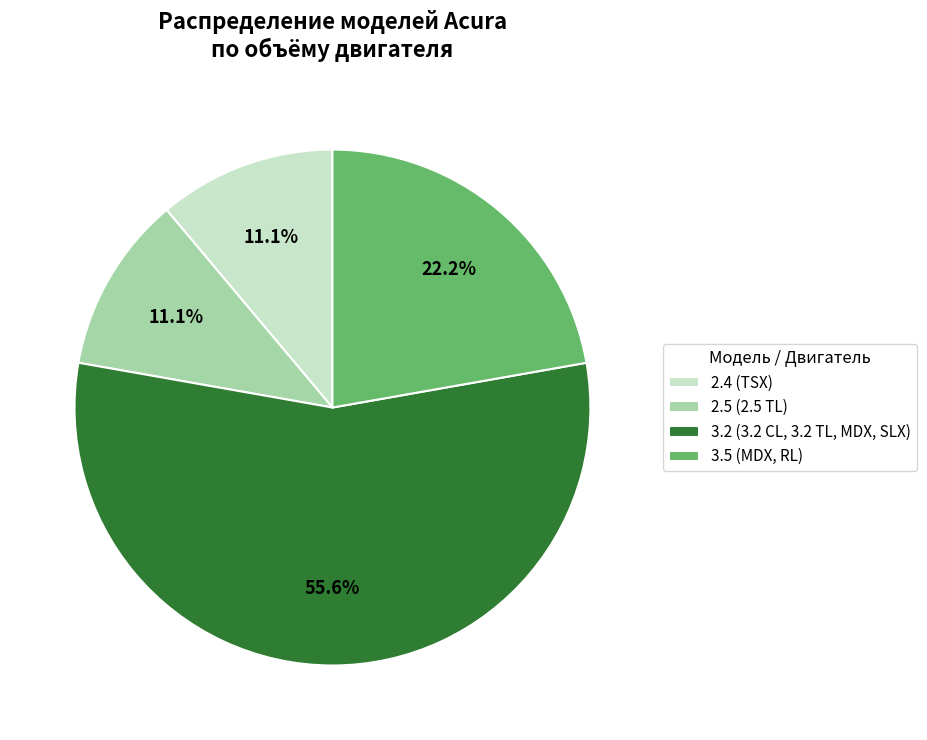

Count the number of slices in the pie.

4